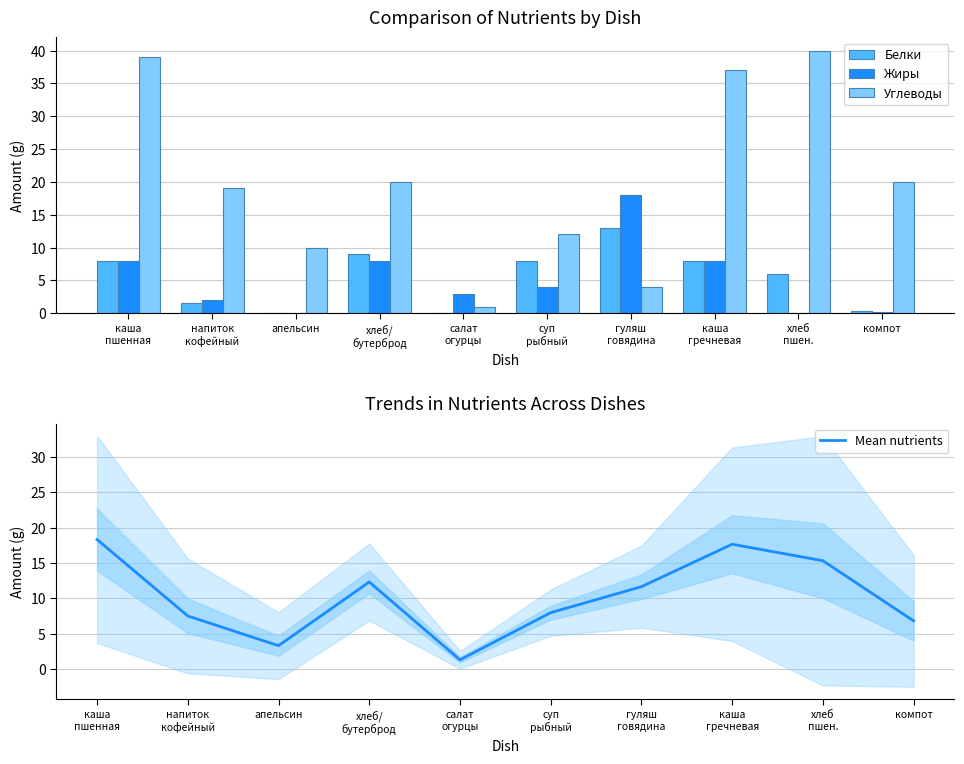

Which category has the highest value in the Mean nutrients series?

каша
пшенная